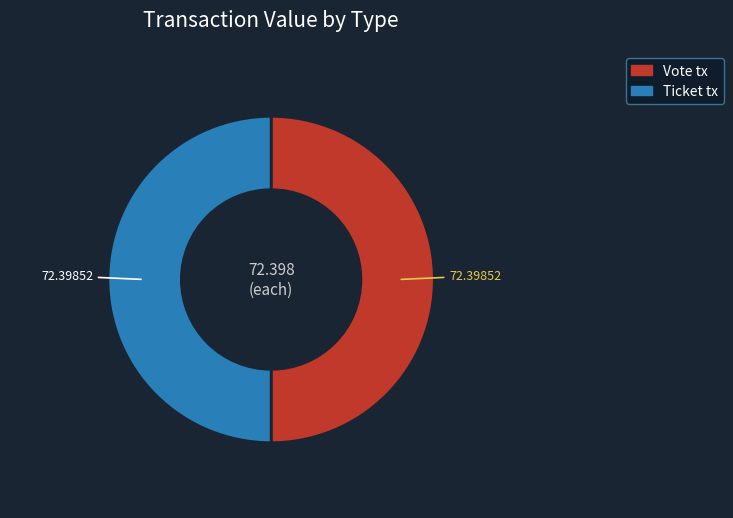

How many segments does this pie chart have?

2